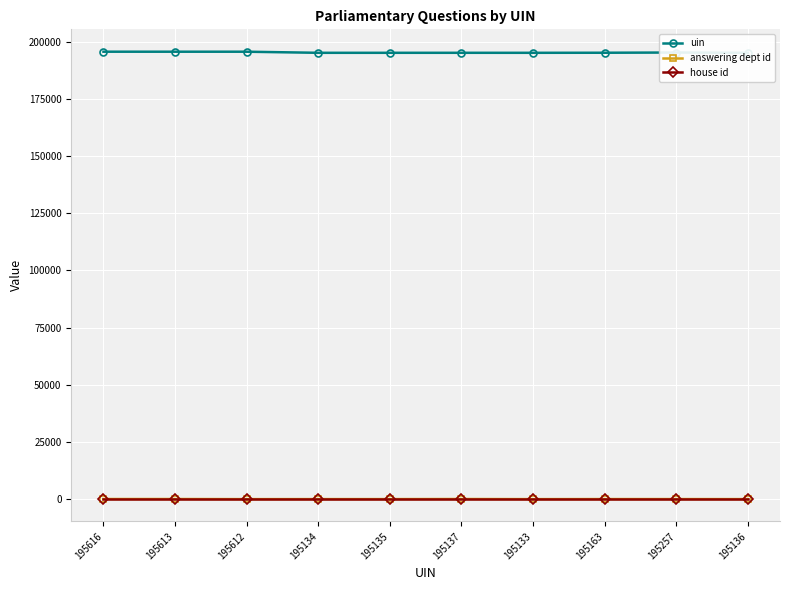

True or false: answering dept id has a value of 53 at 195613.

True